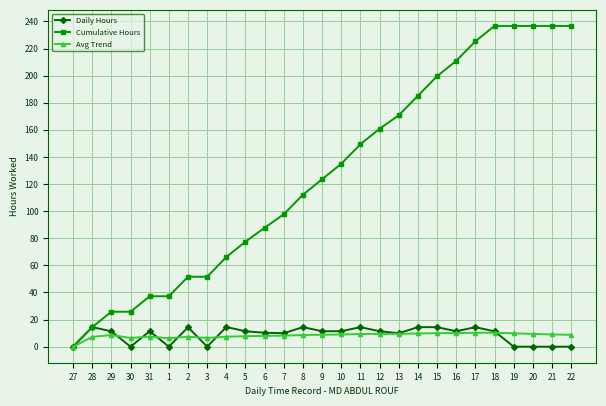

What is the sum of the Daily Hours values at 2 and 10?

25.8